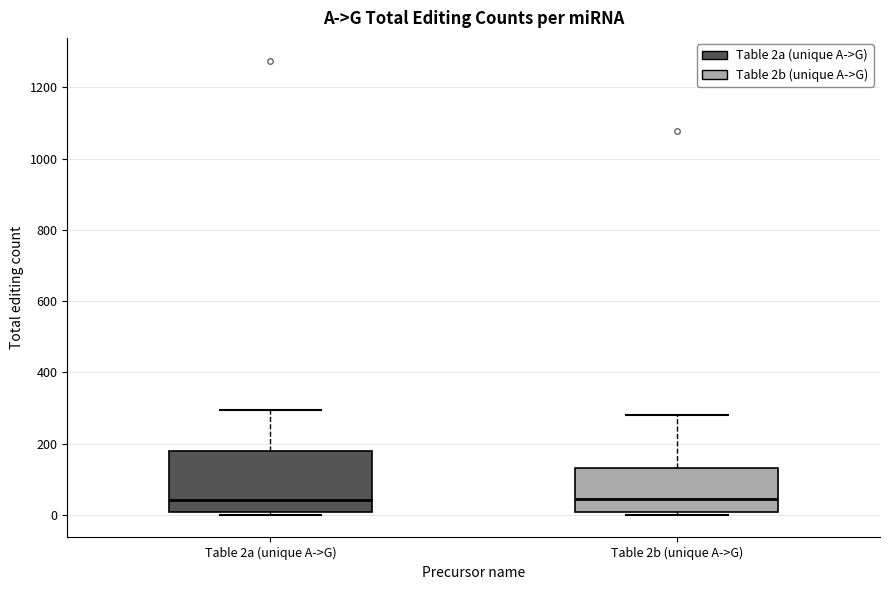

Reading left to right, read every box against the y-axis: the position of its median line, the range the box covers, and the ends of its whiskers. The values are not printed on the chart, so give them approximately, as read against the axis.

Table 2a (unique A->G): median 40, box 0 to 180, whiskers 0 (just below the box's lower edge) to 300
Table 2b (unique A->G): median 40, box 0 to 140, whiskers 0 (just below the box's lower edge) to 280